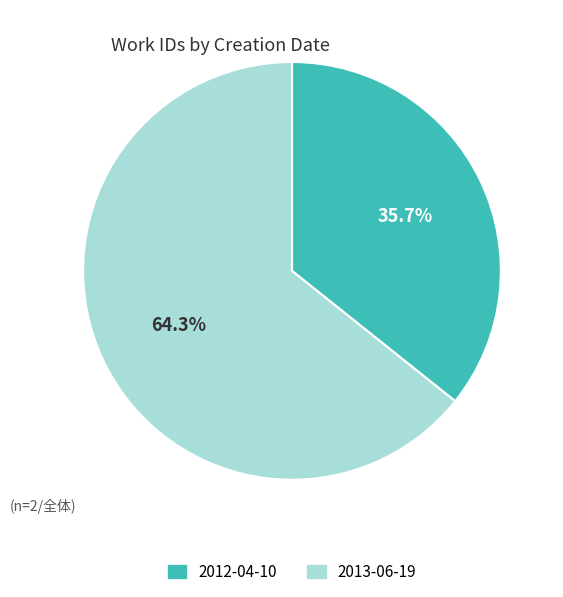

Which category has the biggest portion of the pie?

2013-06-19